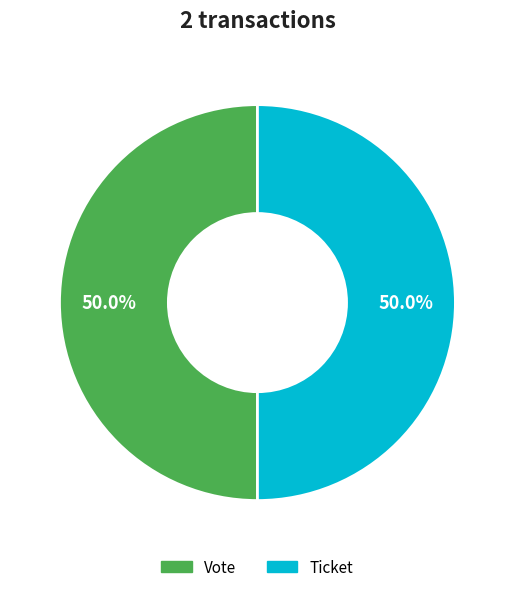

To the nearest percent, what is the average slice percentage?

50%